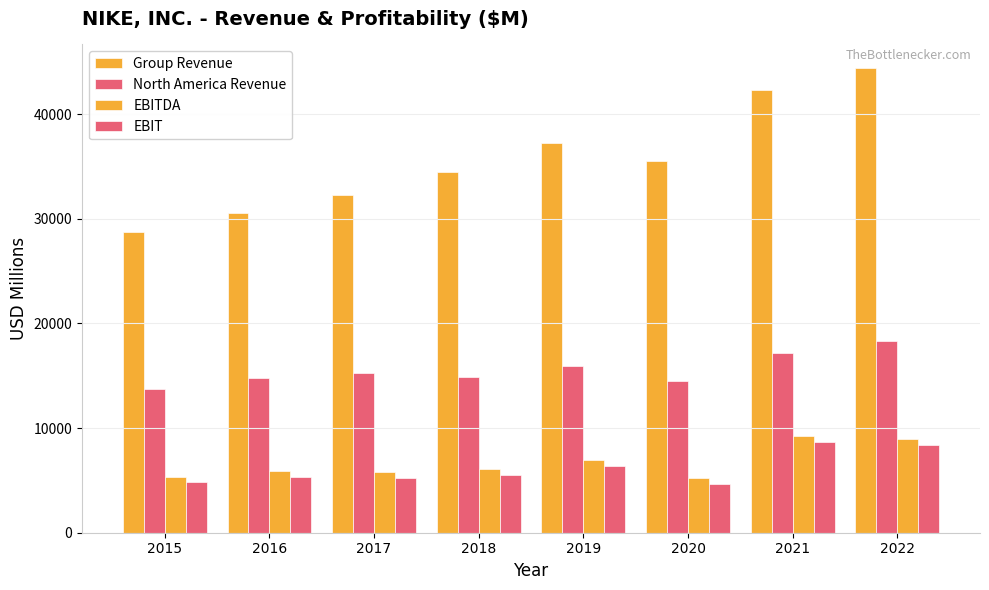

The value of EBITDA at 2021 is 9218. True or false?

True